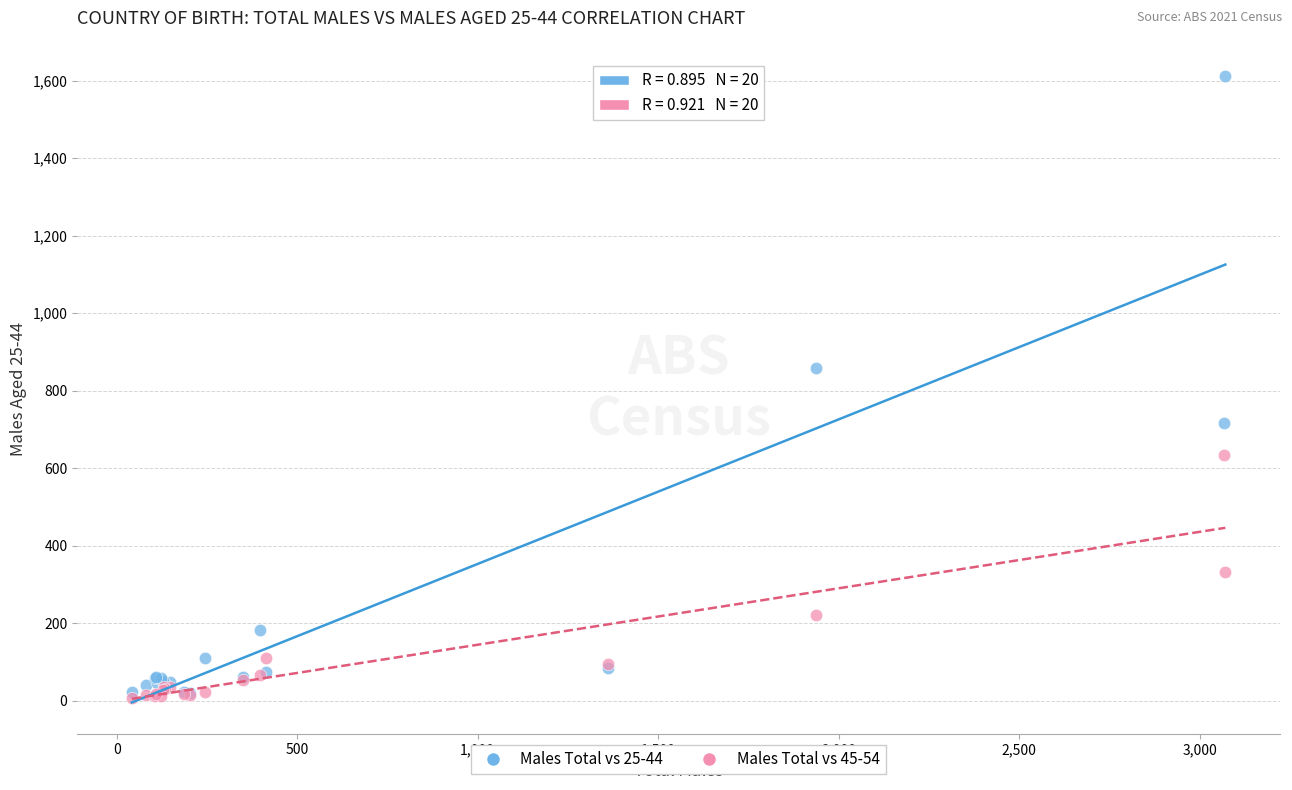

Across all series, what Y value is closest to 809?

858